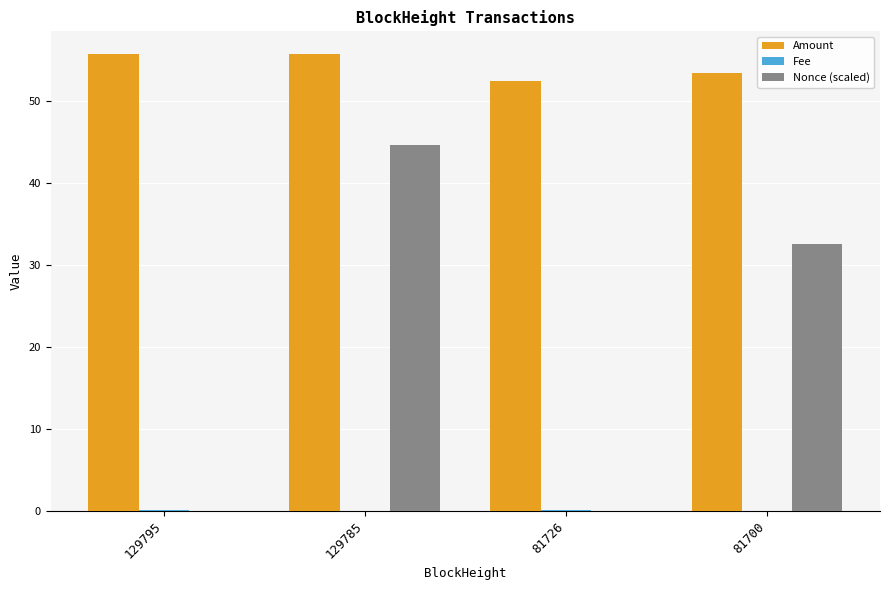

What is the sum of the Nonce (scaled) values at 129785 and 129795?

44.6